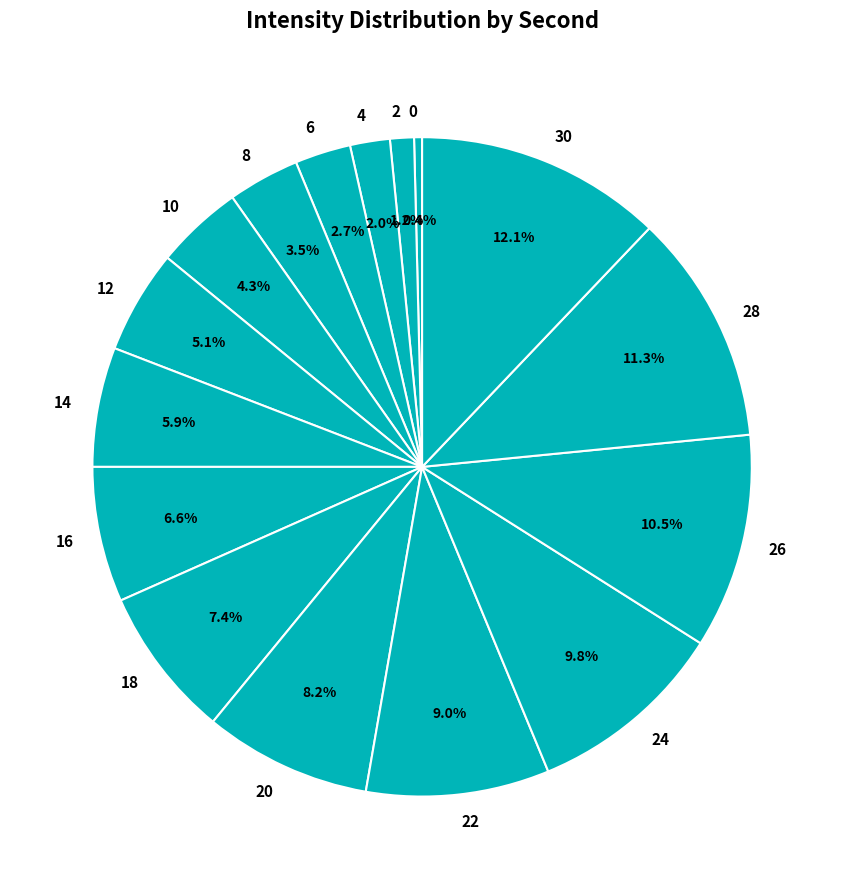

Is the sum of 10 and 8 greater than half?

No